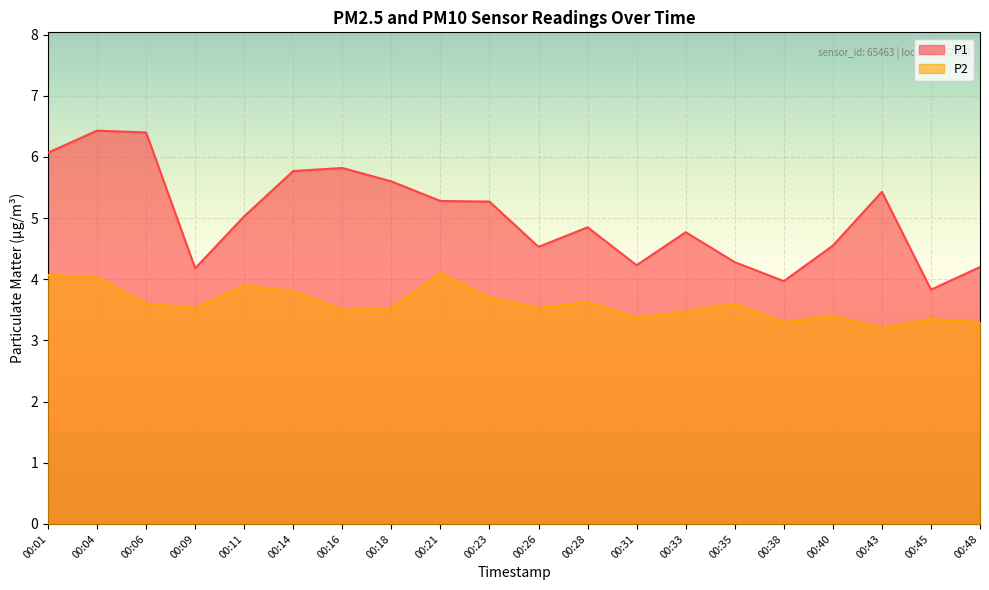

Which series has the widest spread of values?

P1